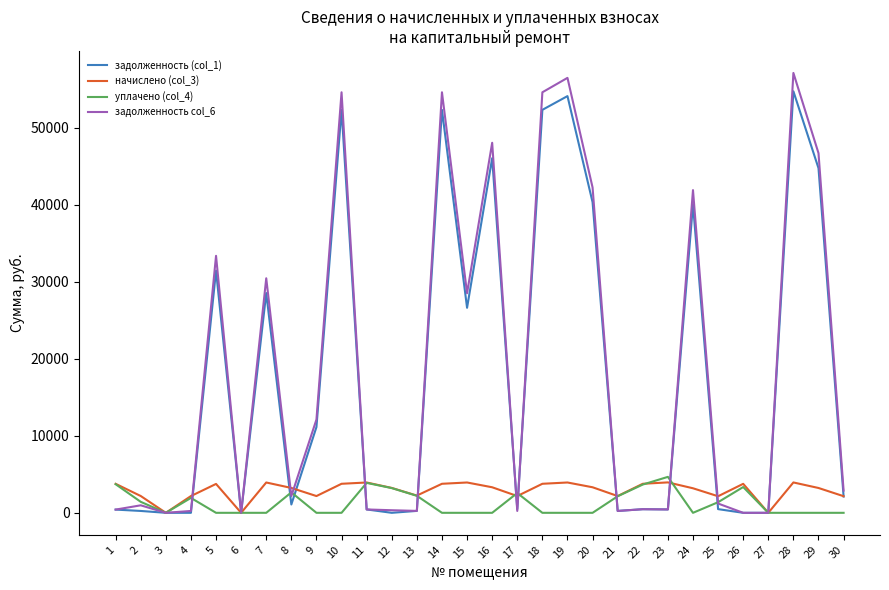

Which series has the largest range (max minus min)?

задолженность col_6